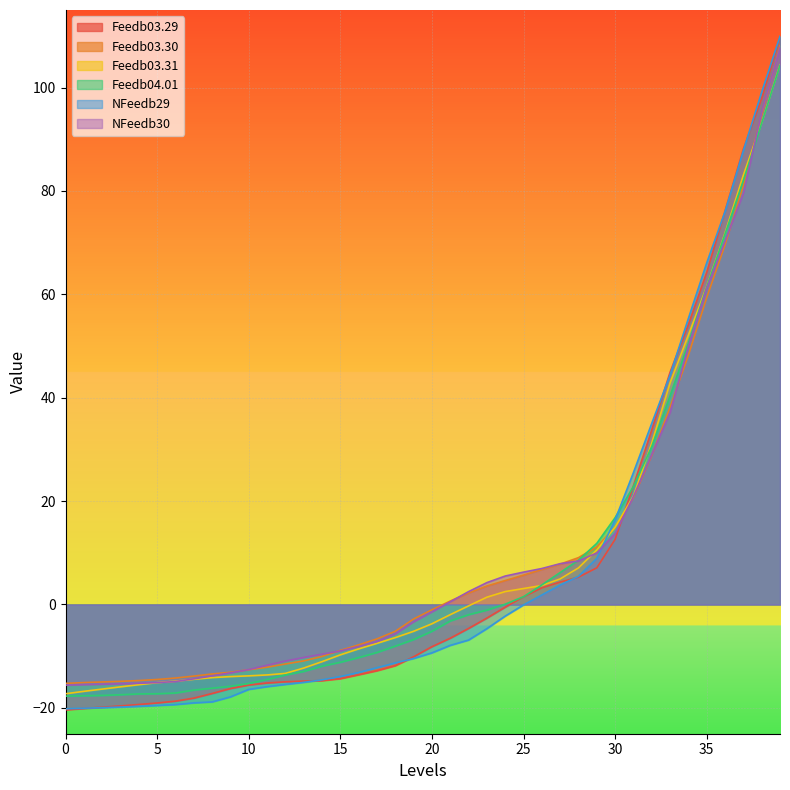

What are all the series names shown in the legend?

Feedb03.29, Feedb03.30, Feedb03.31, Feedb04.01, NFeedb29, NFeedb30